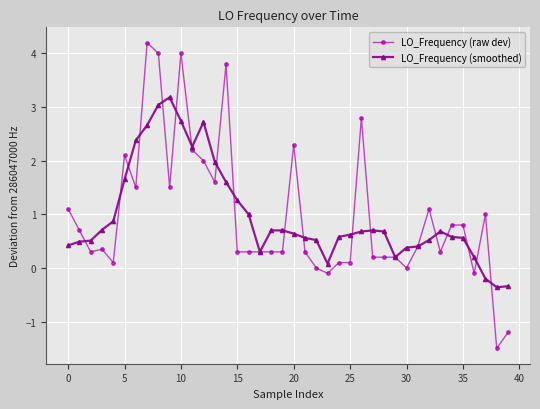

What is the value of the LO_Frequency (smoothed) point at the 2nd from the left?

0.5